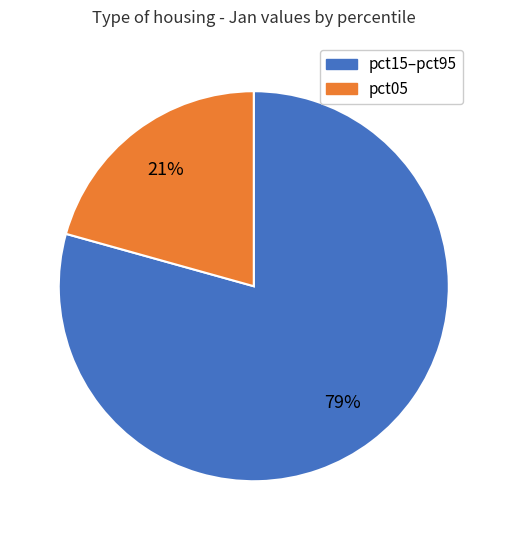

Is there any slice that represents more than half of the pie?

Yes